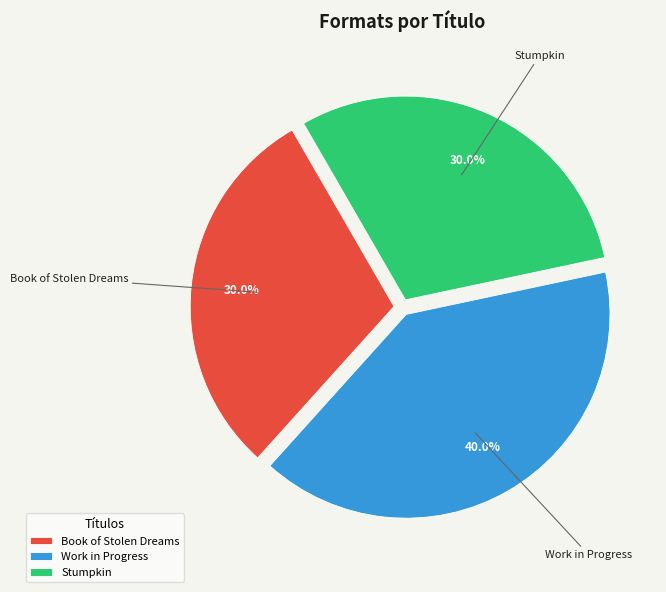

To the nearest percent, what percentage of the pie is Book of Stolen Dreams?

30%